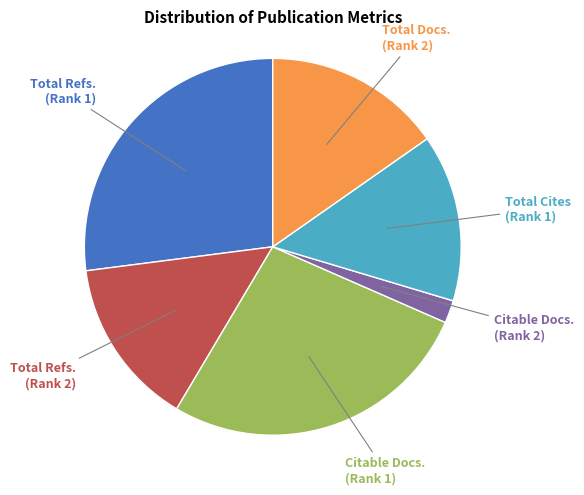

Is there any slice that represents more than half of the pie?

No